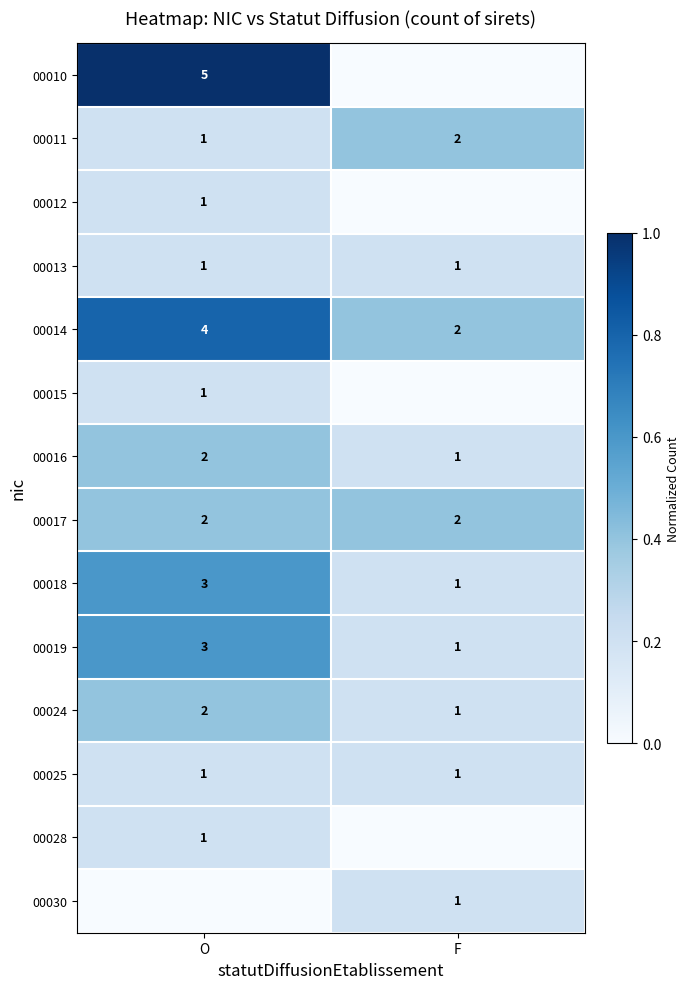

At which label does 00011 reach its peak?

F